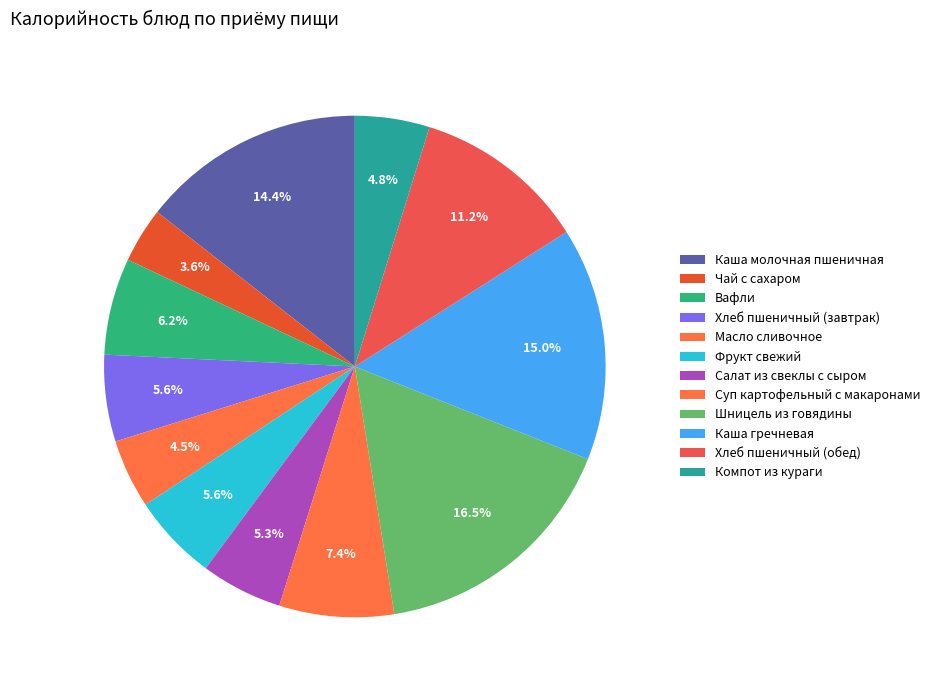

Count the number of slices in the pie.

12